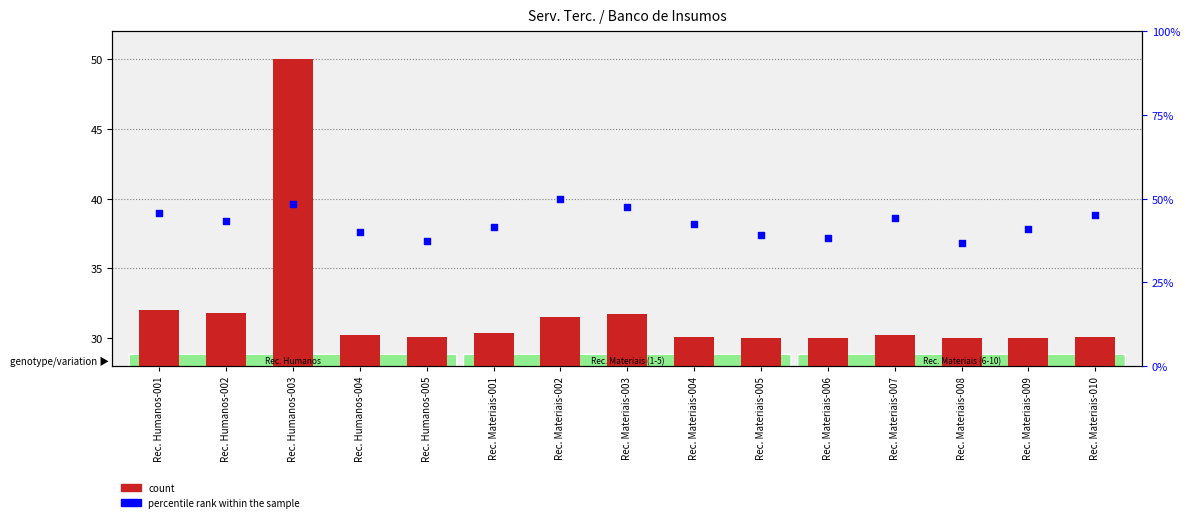

What are all the series names shown in the legend?

count, percentile rank within the sample